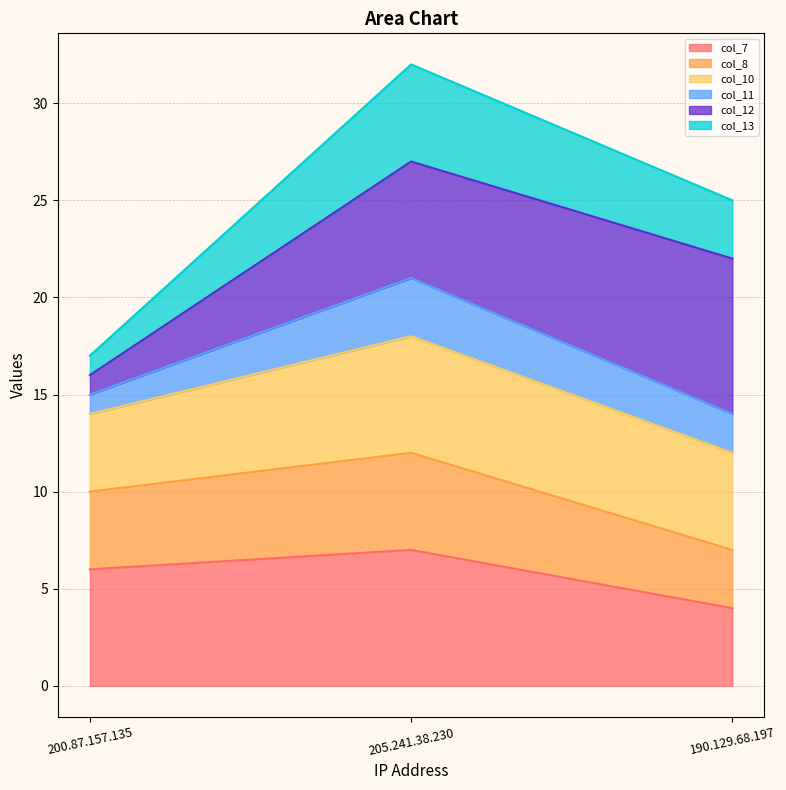

What is the total value across all series at 205.241.38.230?

32